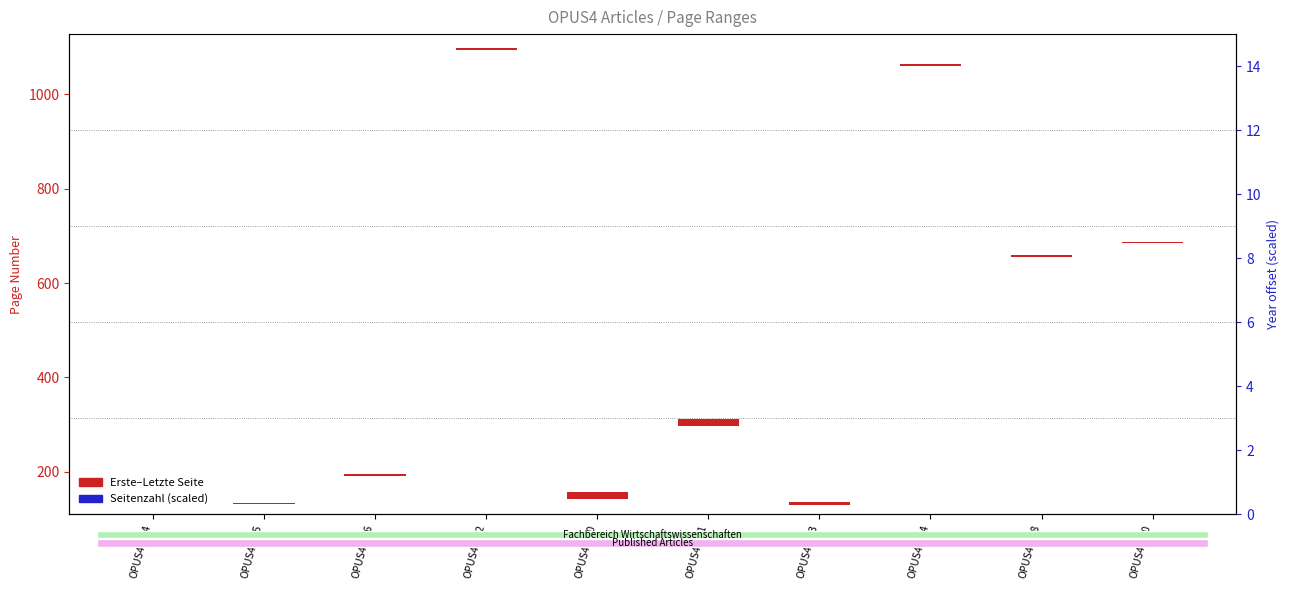

The Seitenzahl (scaled) series shows 6.7 at OPUS4-686. True or false?

True